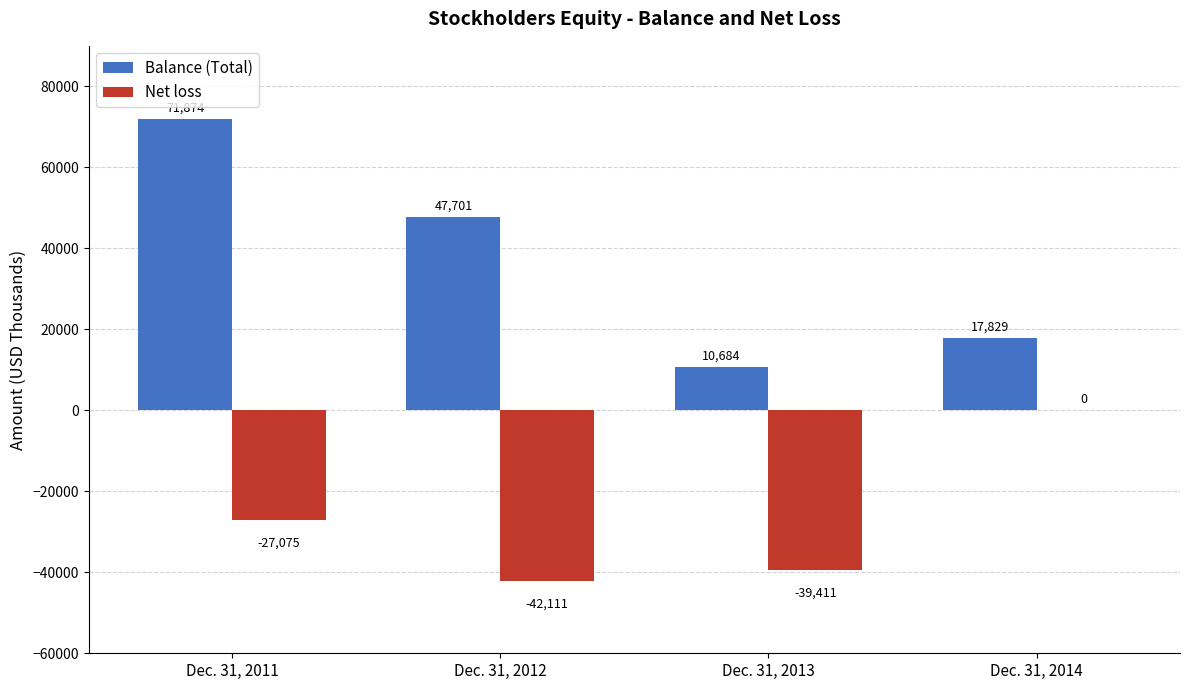

True or false: Balance (Total) has a value of 10684 at Dec. 31, 2013.

True